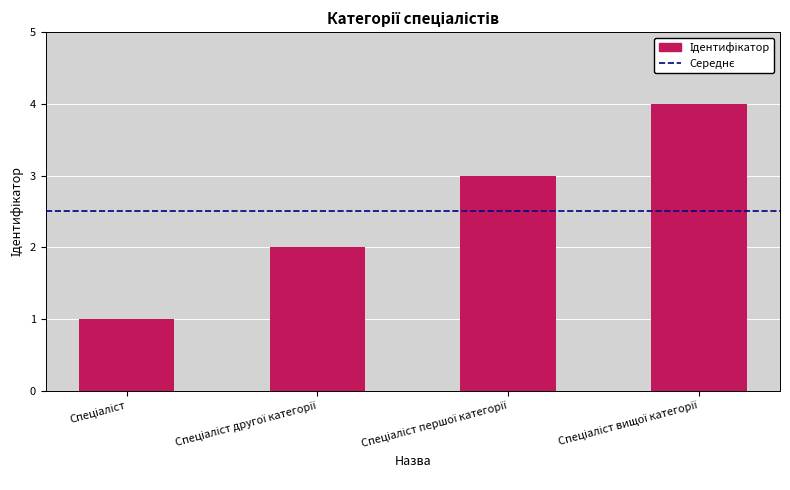

Reading left to right, extract all data points from this chart.

1	2	3	4